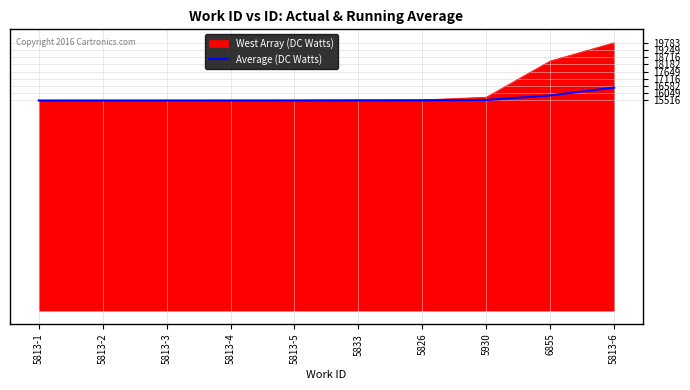

List the series in order of their peak value, lowest first.

Average (DC Watts), West Array (DC Watts)